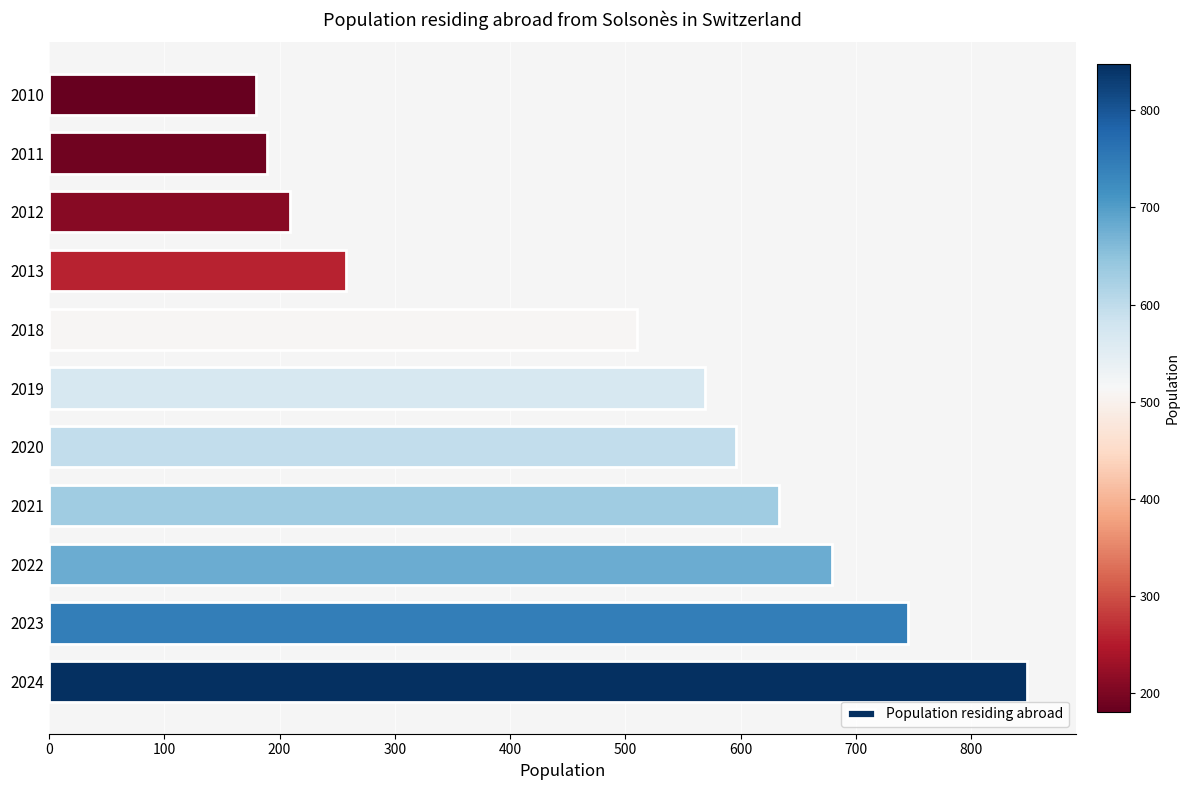

What is the average value?

492